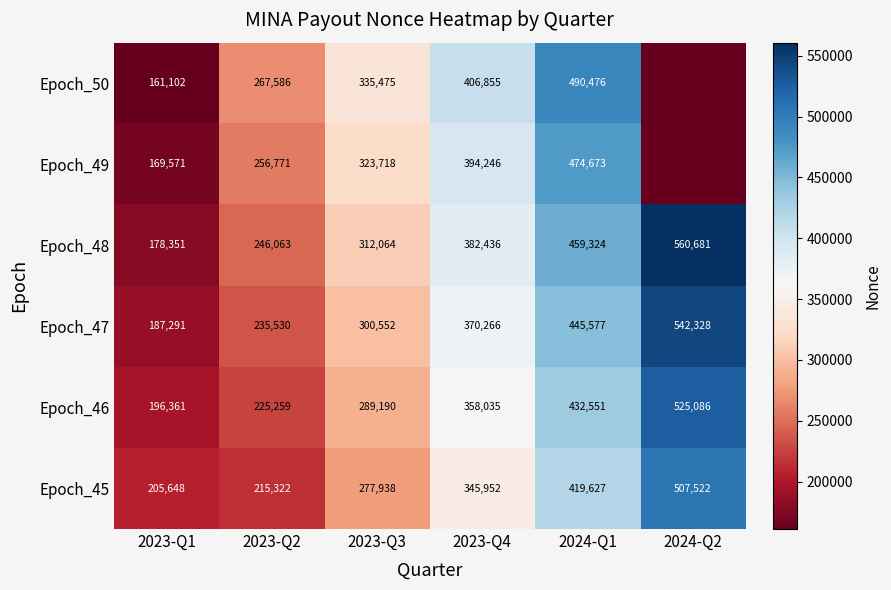

Which series changed the most between 2023-Q2 and 2024-Q1?

Epoch_50